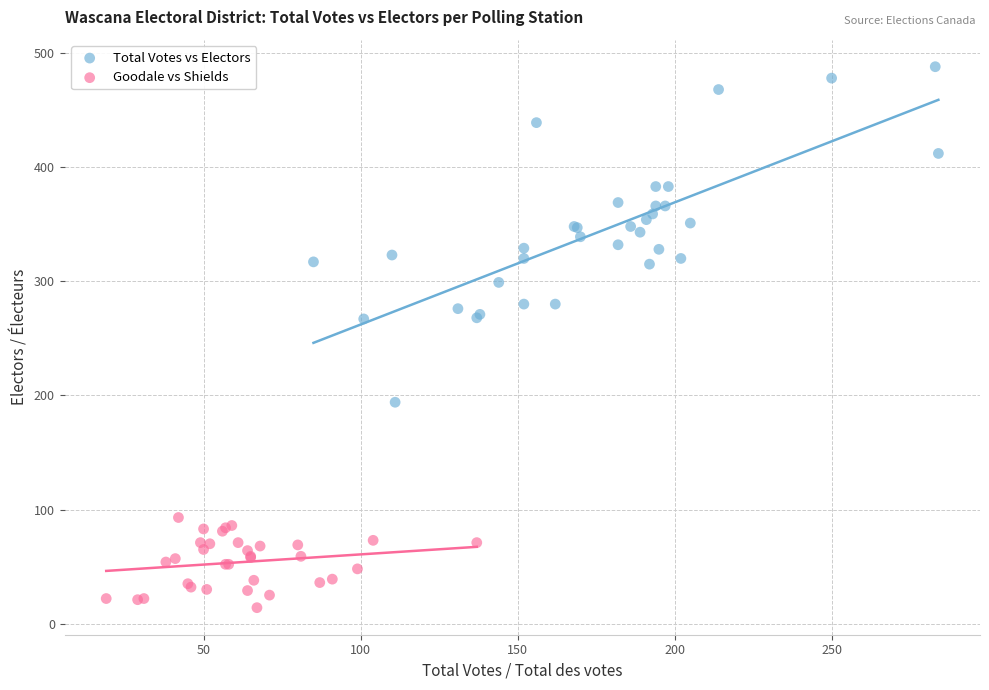

Which series reaches the minimum Y coordinate?

Goodale vs Shields